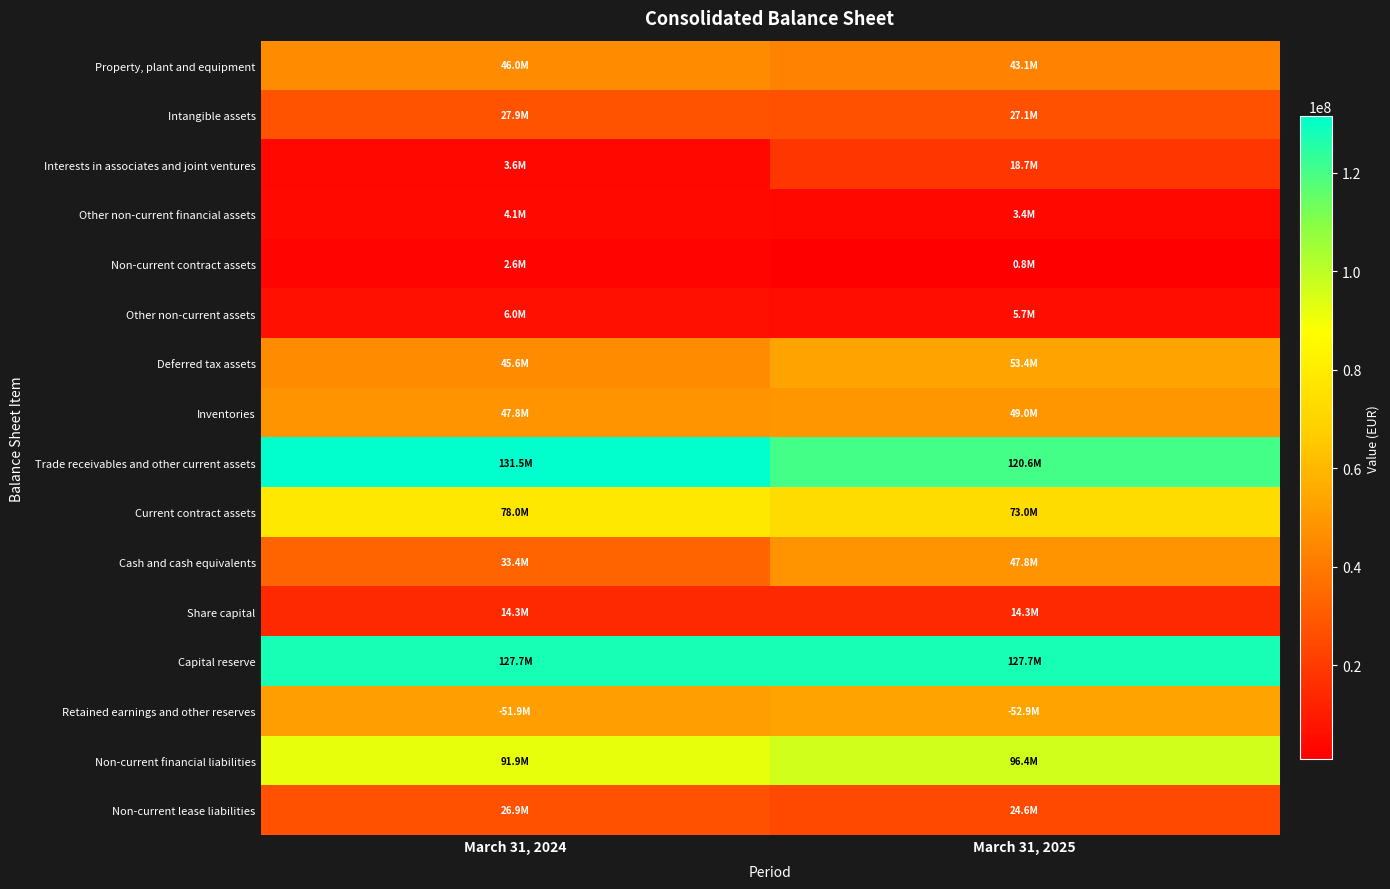

Reading right to left, list all the values displayed in this chart.

Property, plant and equipment: March 31, 2025=43058062.0	March 31, 2024=45959877.3
Intangible assets: March 31, 2025=27135848.0	March 31, 2024=27874809.0
Interests in associates and joint ventures: March 31, 2025=18676639.0	March 31, 2024=3591926.0
Other non-current financial assets: March 31, 2025=3419026.0	March 31, 2024=4134592.4
Non-current contract assets: March 31, 2025=846599.0	March 31, 2024=2603473.0
Other non-current assets: March 31, 2025=5707025.0	March 31, 2024=5979542.0
Deferred tax assets: March 31, 2025=53359425.0	March 31, 2024=45568104.2
Inventories: March 31, 2025=49031685.0	March 31, 2024=47811046.0
Trade receivables and other current assets: March 31, 2025=120558888.0	March 31, 2024=131474320.0
Current contract assets: March 31, 2025=73037459.0	March 31, 2024=77953503.9
Cash and cash equivalents: March 31, 2025=47805545.0	March 31, 2024=33376357.5
Share capital: March 31, 2025=14300000.0	March 31, 2024=14300000.0
Capital reserve: March 31, 2025=127686238.0	March 31, 2024=127686238.0
Retained earnings and other reserves: March 31, 2025=52941200.0	March 31, 2024=51865563.0
Non-current financial liabilities: March 31, 2025=96413049.0	March 31, 2024=91905548.0
Non-current lease liabilities: March 31, 2025=24579863.0	March 31, 2024=26932206.9